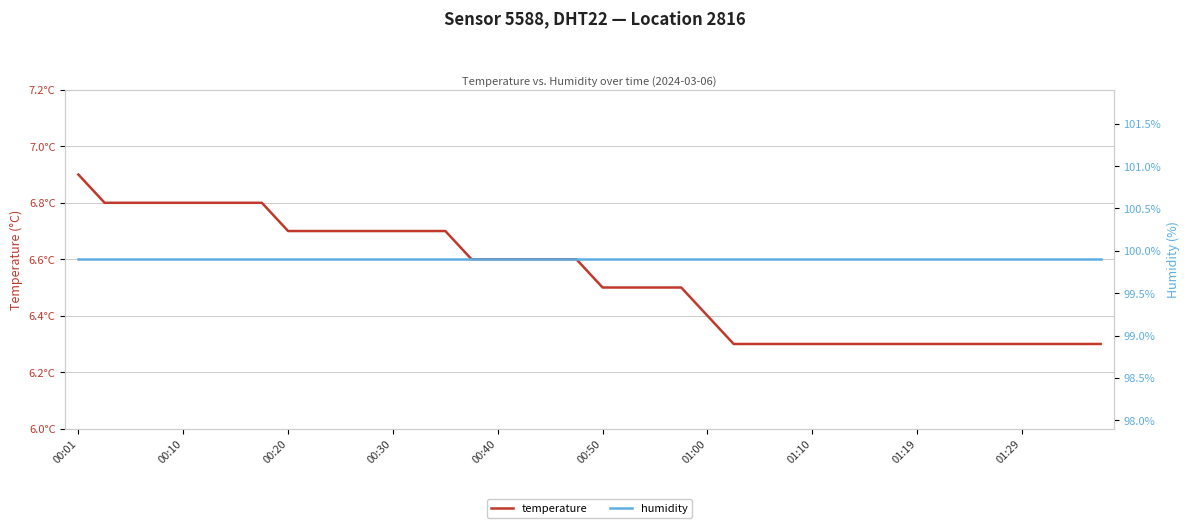

At which category is the sum across all series the highest?

00:01